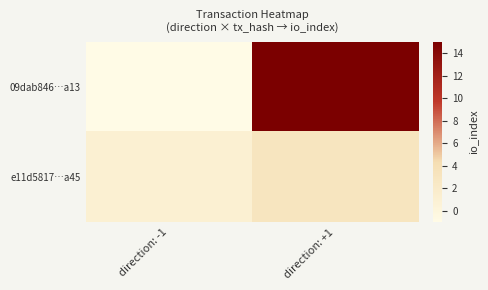

At how many categories does at least one series exceed 8?

1